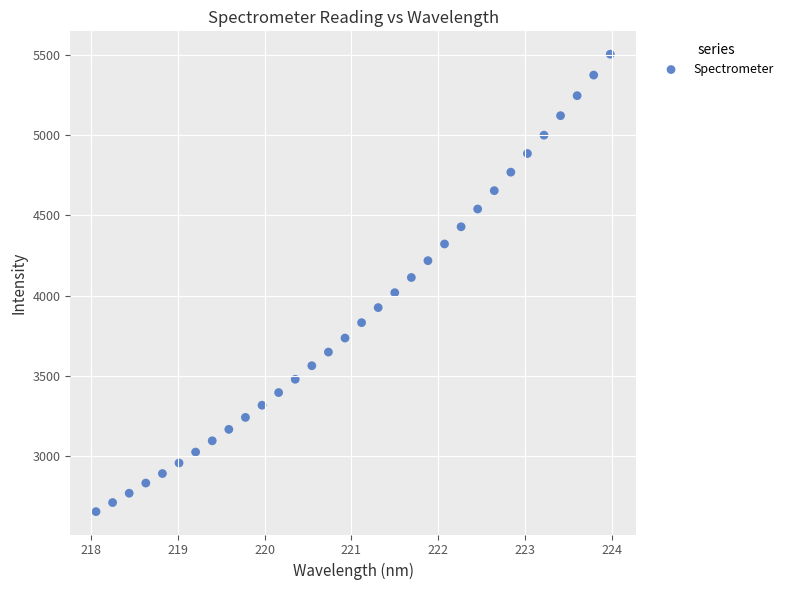

What is the range of Y values (max minus min)?

2852.6